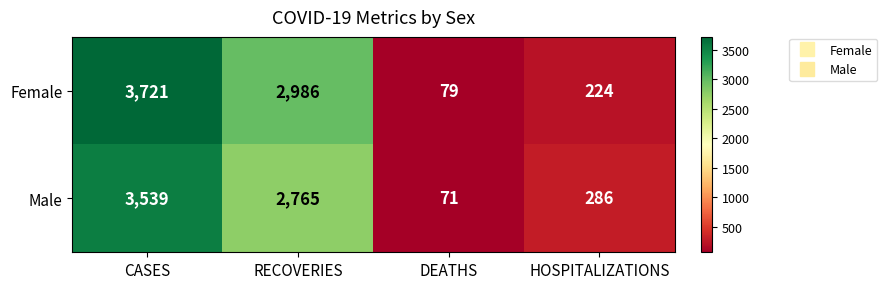

Where does the Female series first go above 2986?

CASES